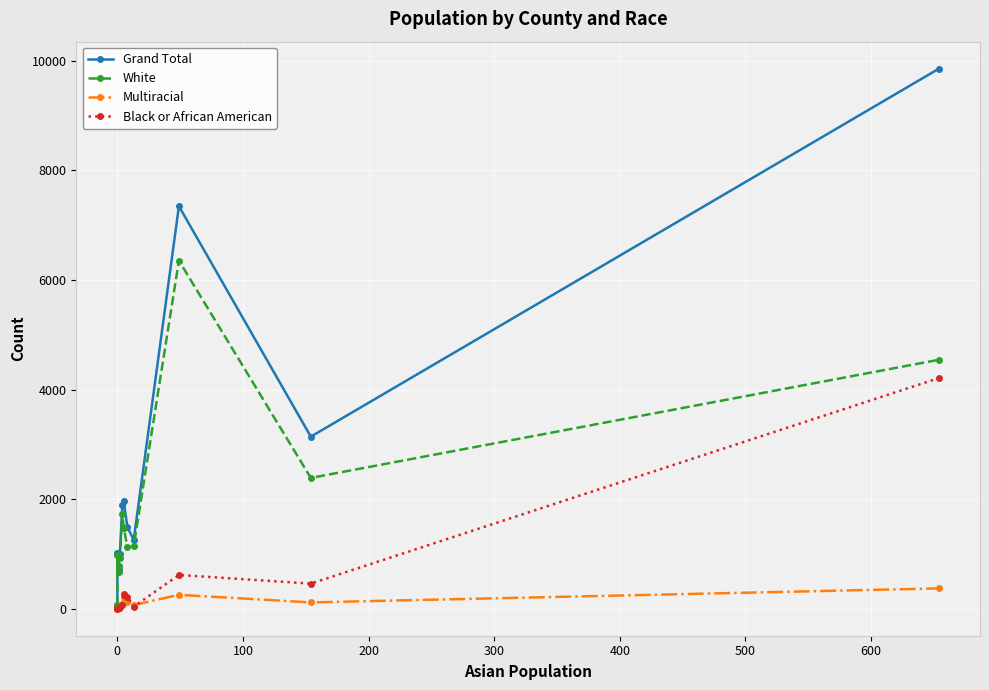

Which series has the largest total across all categories?

Grand Total